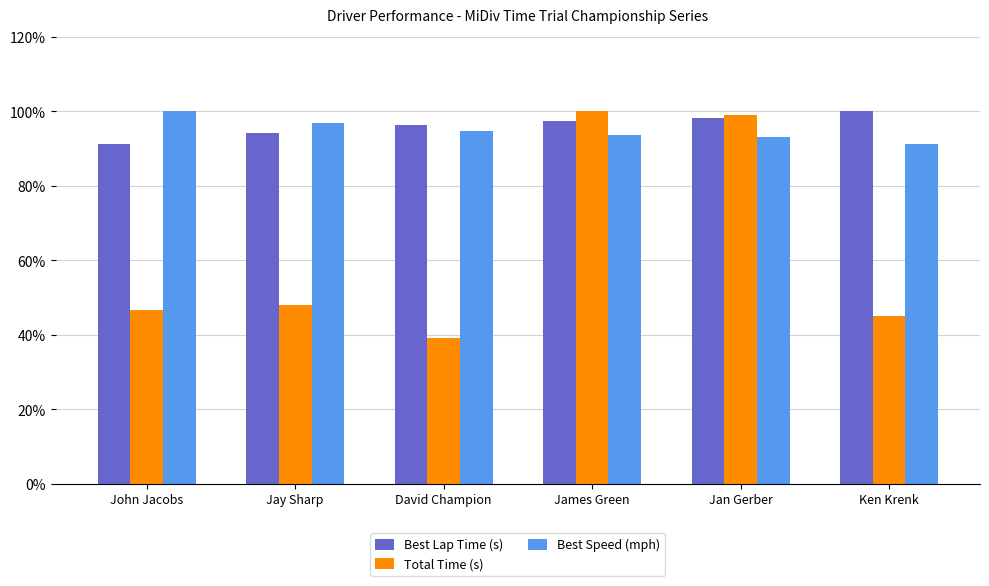

True or false: Total Time (s) has a value of 45.0 at Ken Krenk.

True